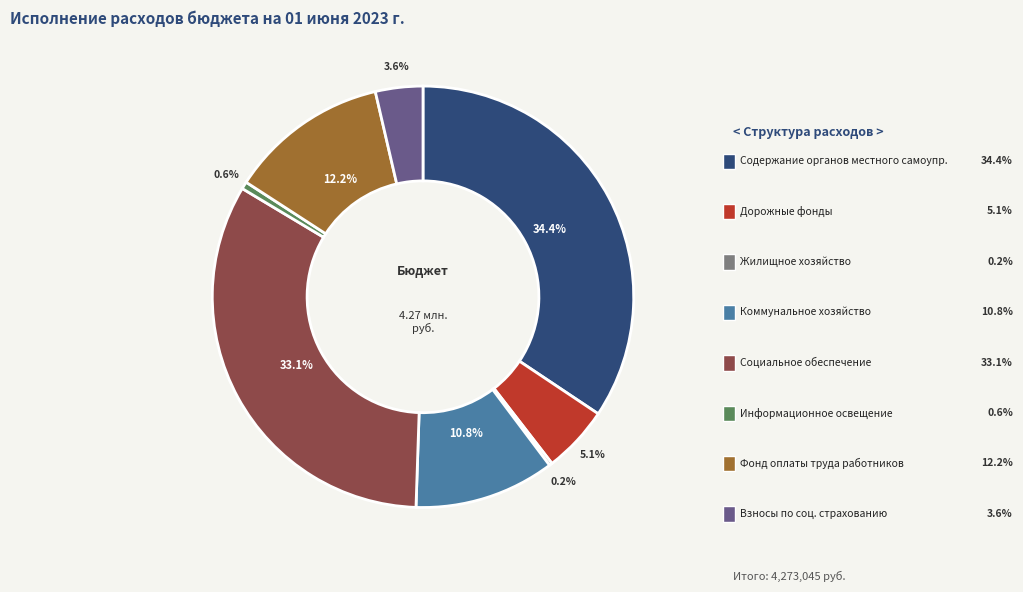

Is there any slice that represents more than half of the pie?

No